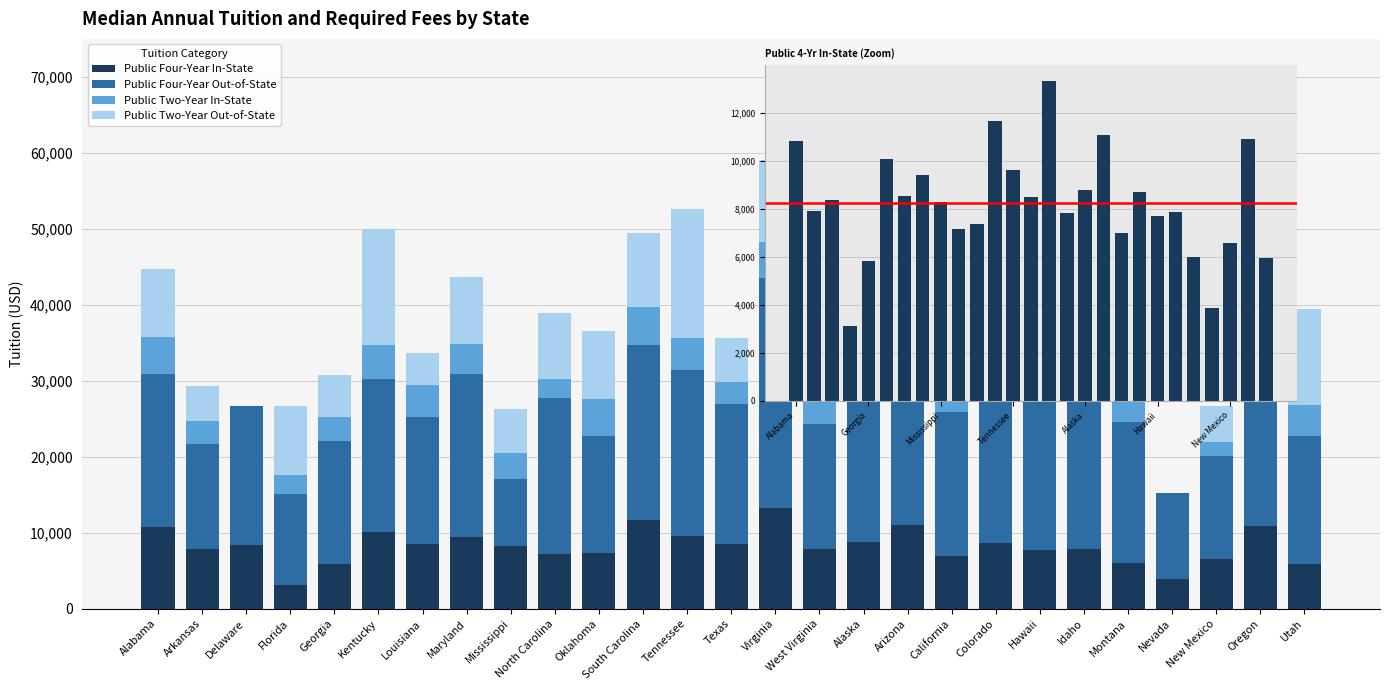

What is the difference between the maximum and second lowest values in the Public Two-Year Out-of-State series?

16914